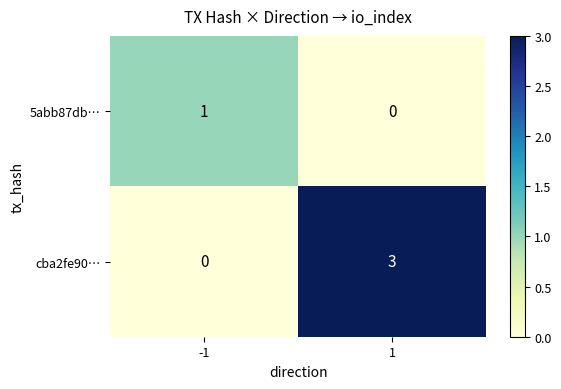

Which series has the largest total across all categories?

cba2fe90…